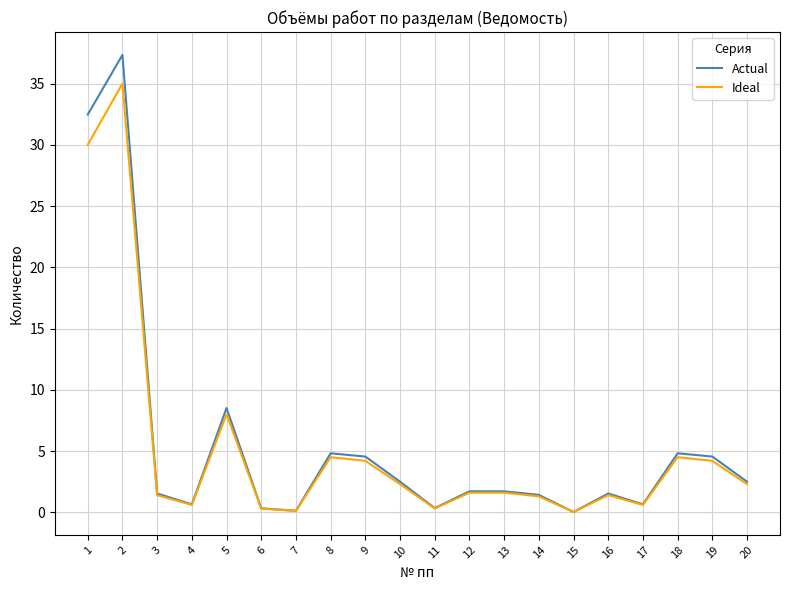

Where does the Ideal series first go above 1?

1